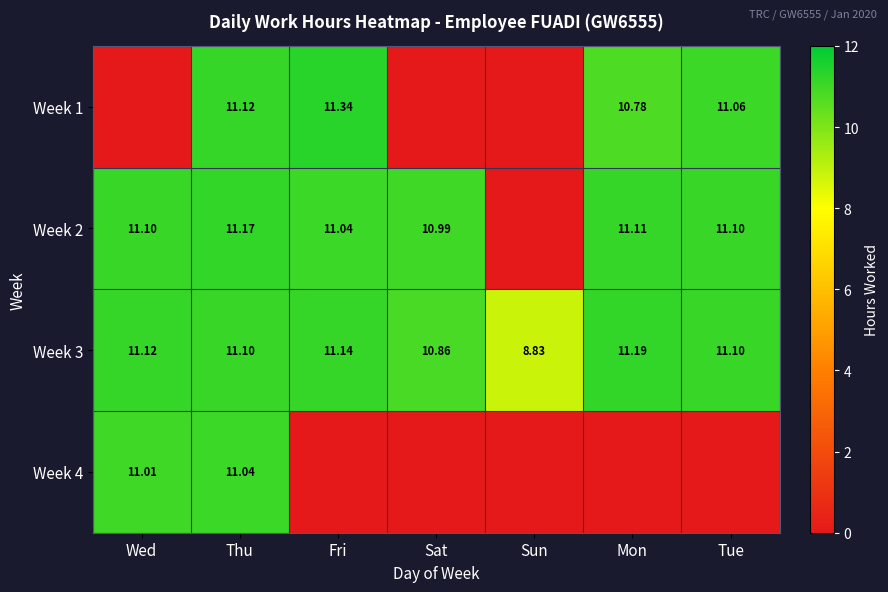

What is the spread (max minus min) of values at Thu?

0.1